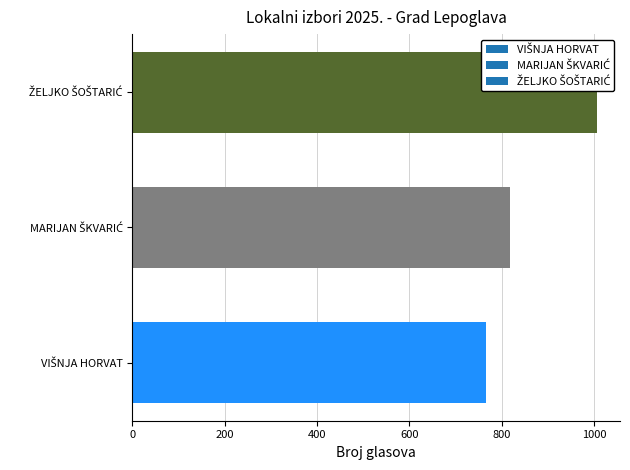

Which series has the largest range (max minus min)?

ŽELJKO ŠOŠTARIĆ